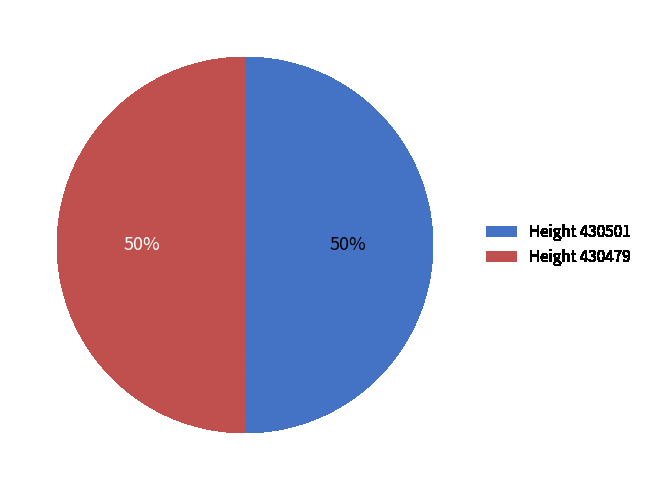

Do Height 430479 and Height 430501 together represent more than half of the pie?

Yes